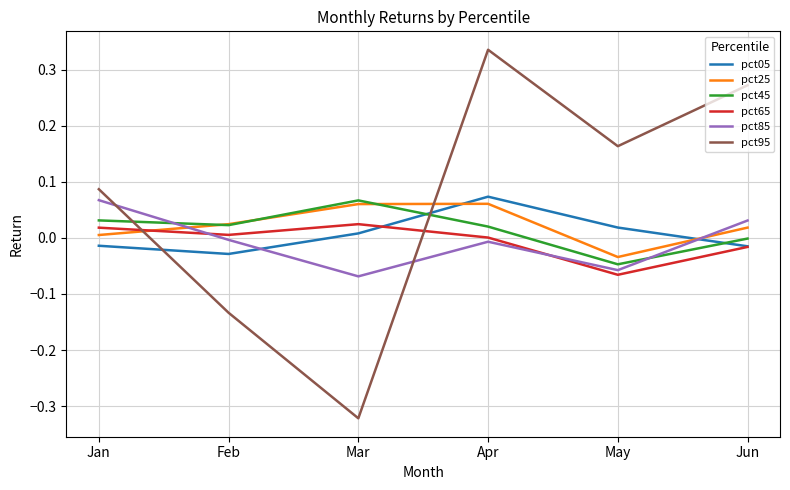

The pct25 series shows 0.0 at Apr. True or false?

False